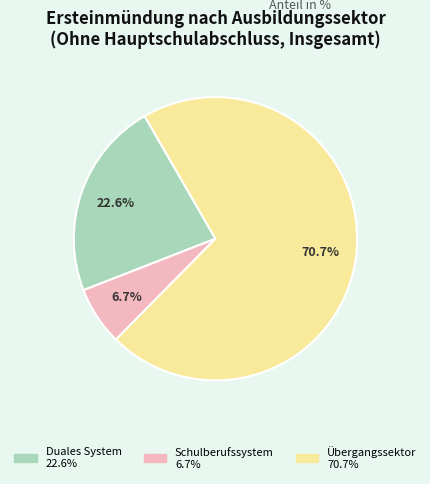

Which slice is the smallest?

Schulberufssystem